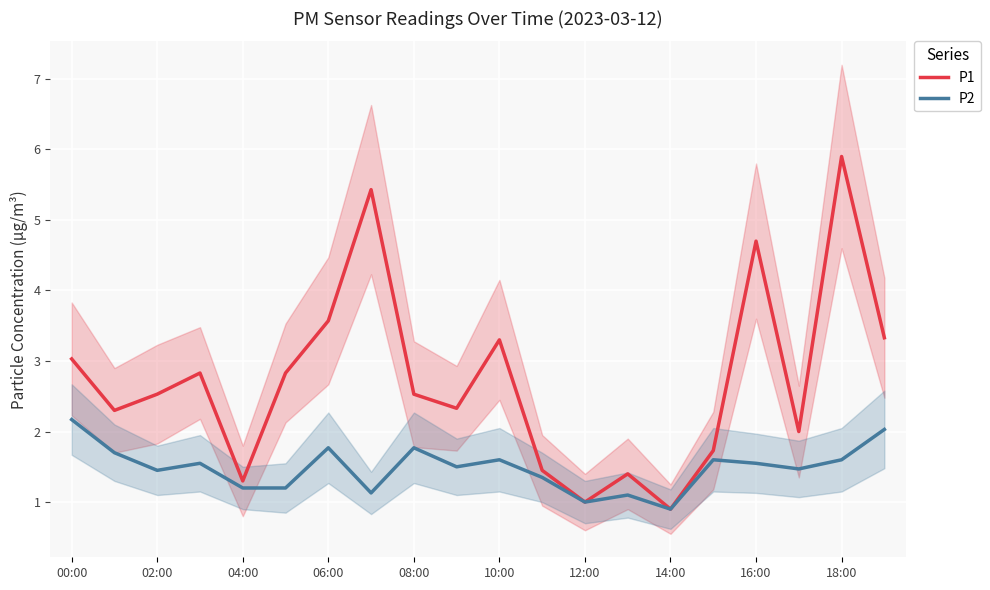

At how many categories does at least one series exceed 1?

18